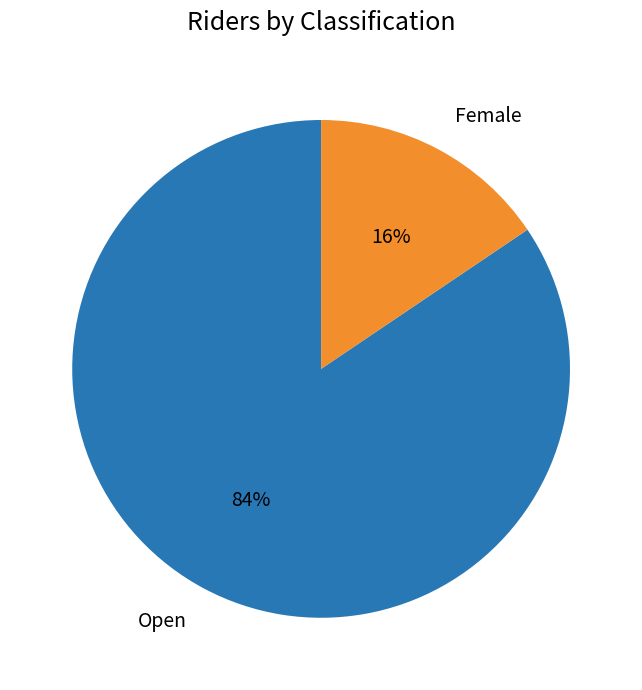

What is the smallest slice in the pie chart?

Female